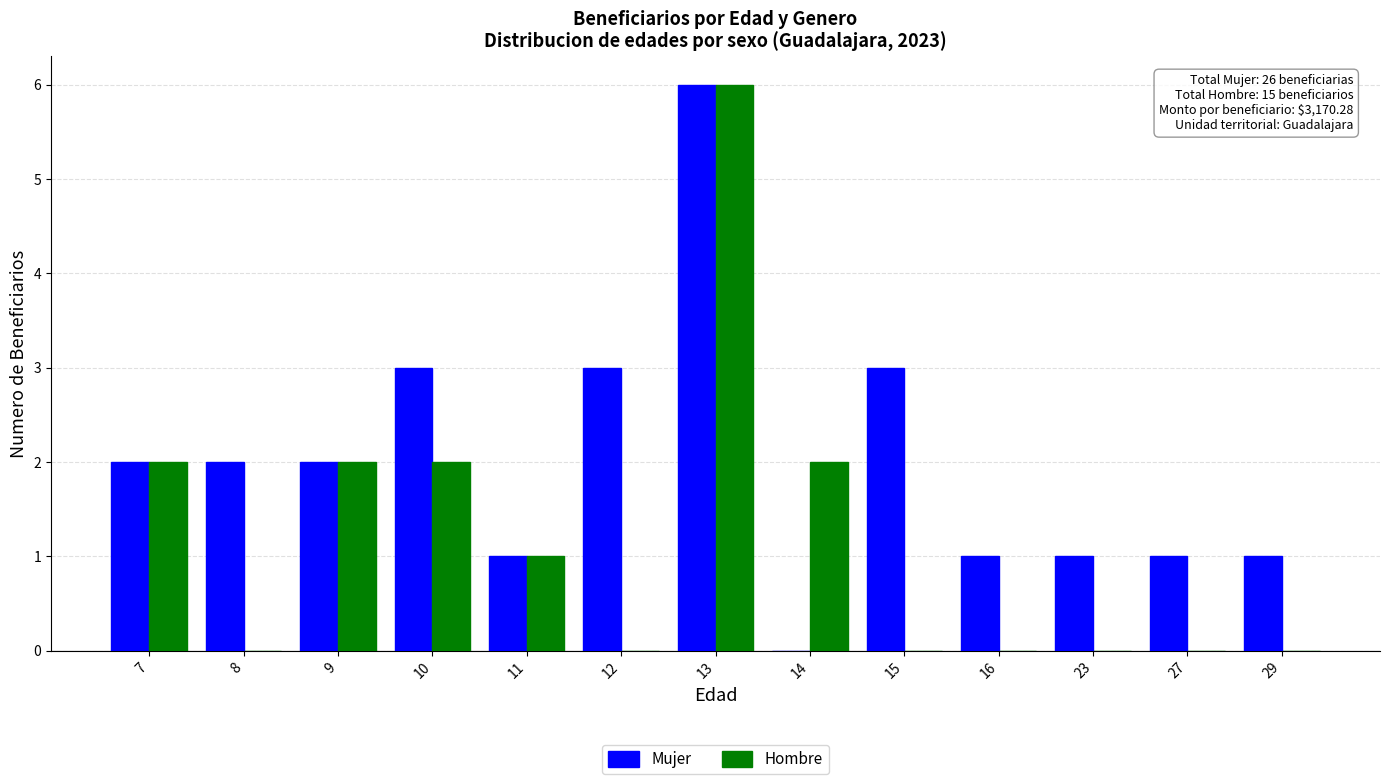

What is the sum of all Mujer values?

26